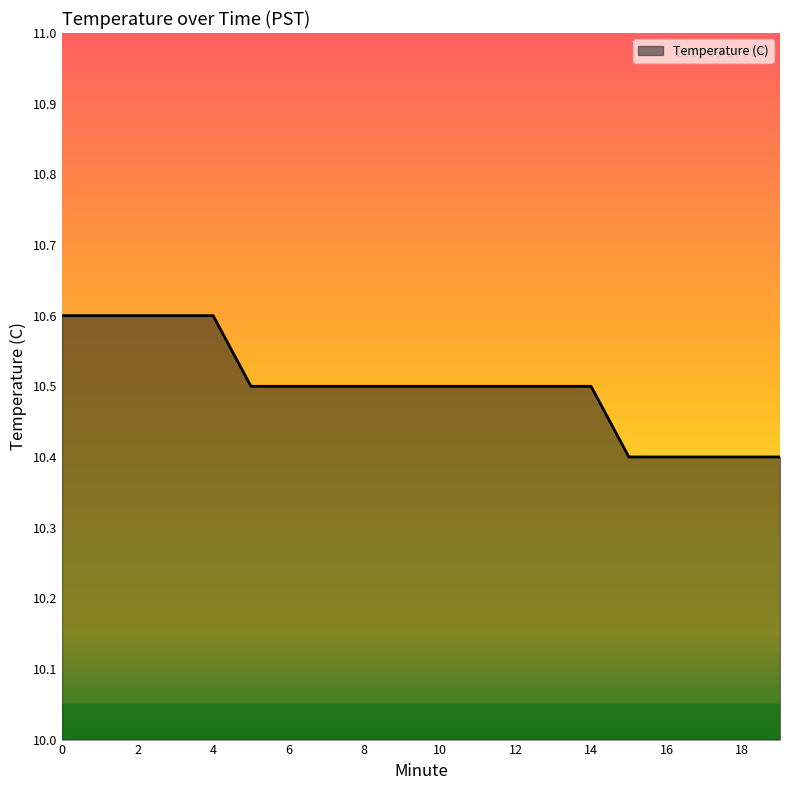

What is the minimum value shown in the chart?

10.4